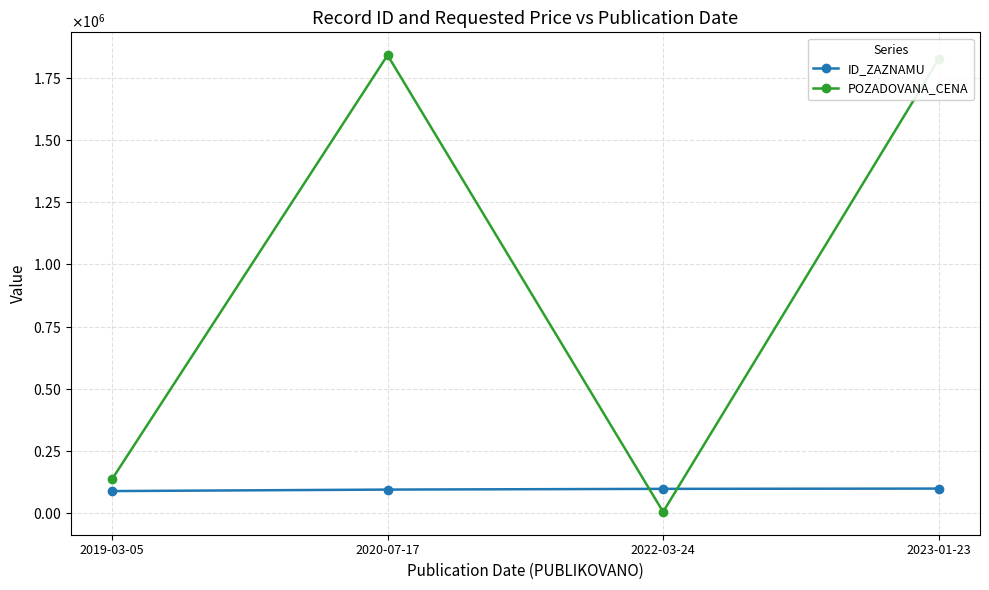

List the series in order of their overall mean, highest first.

POZADOVANA_CENA, ID_ZAZNAMU